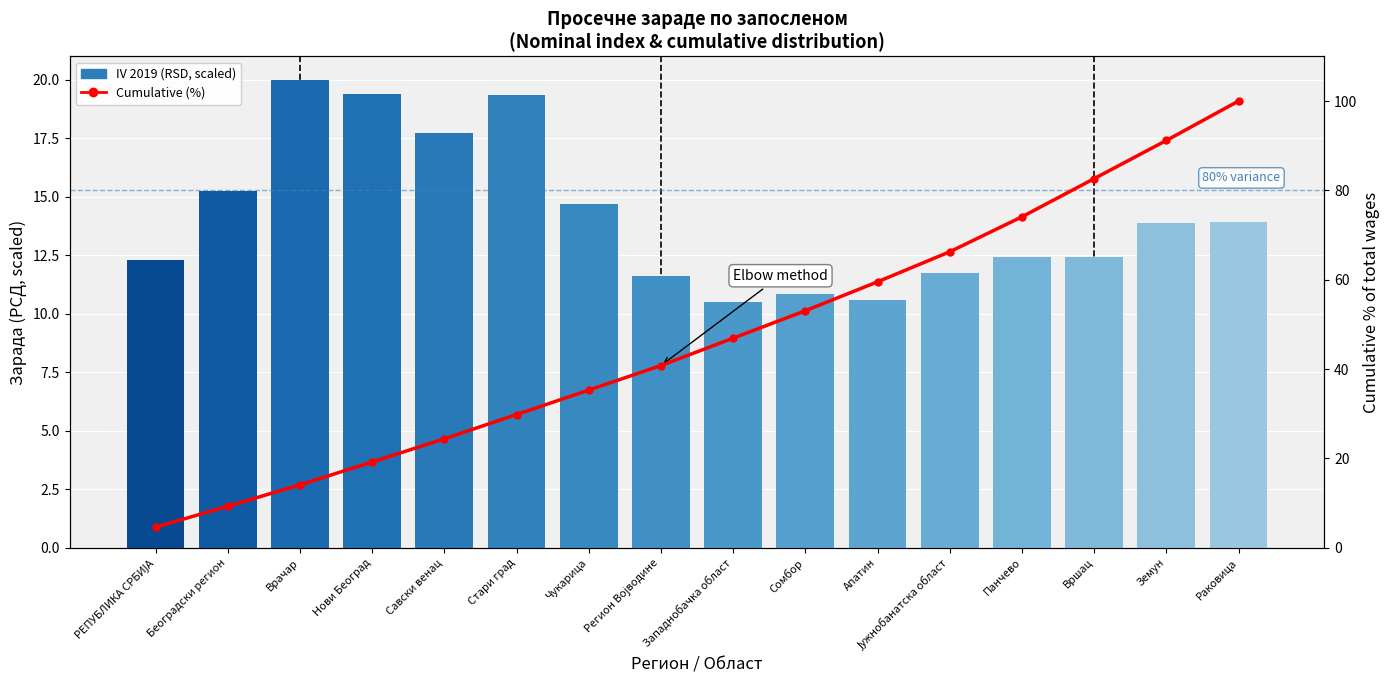

Which series has the largest total across all categories?

Cumulative (%)